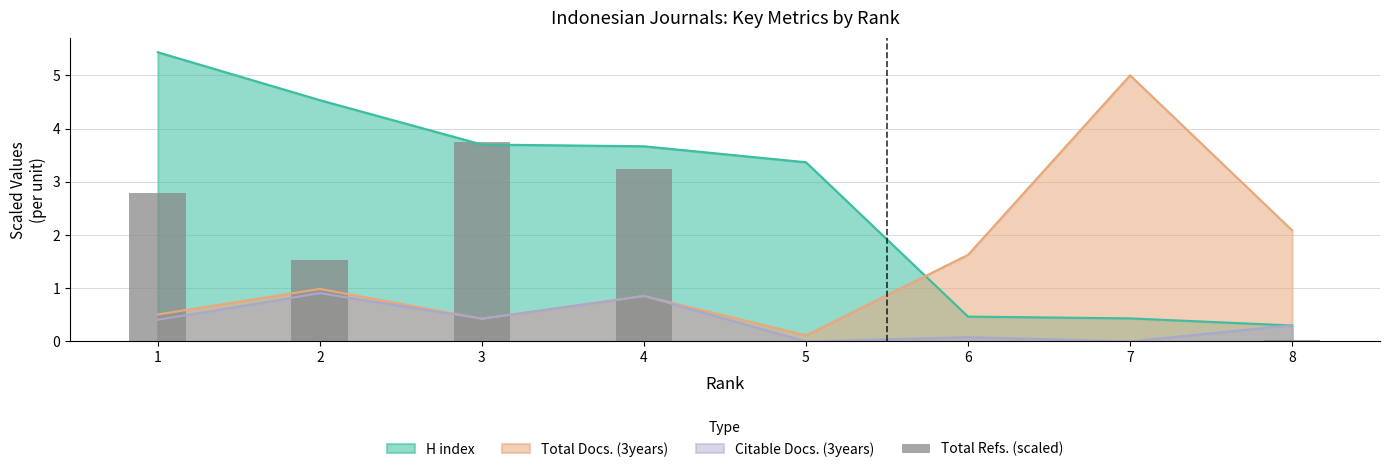

List the labels in order of value, smallest first.

5, 6, 7, 8, 2, 1, 4, 3